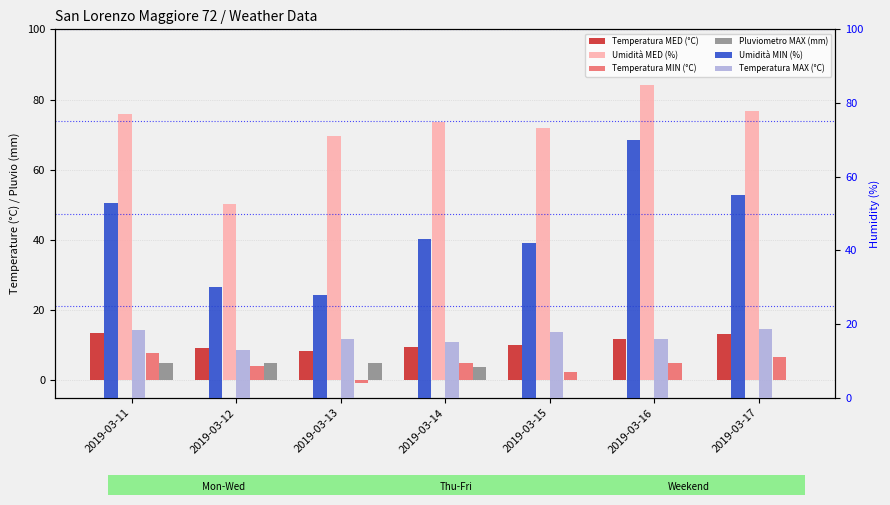

How many groups of bars are there?

7